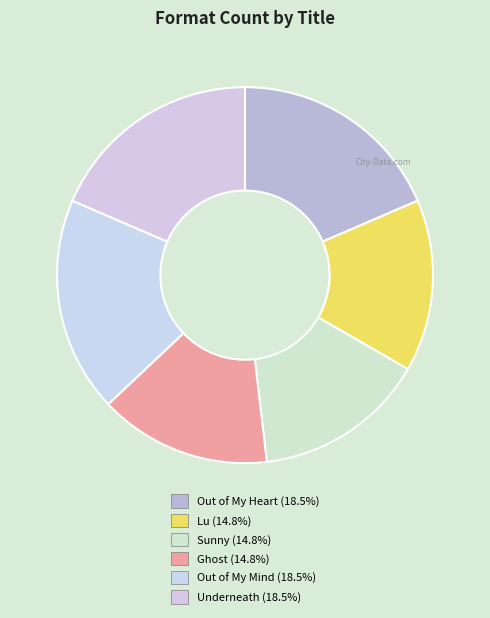

Is Ghost the majority of the pie?

No